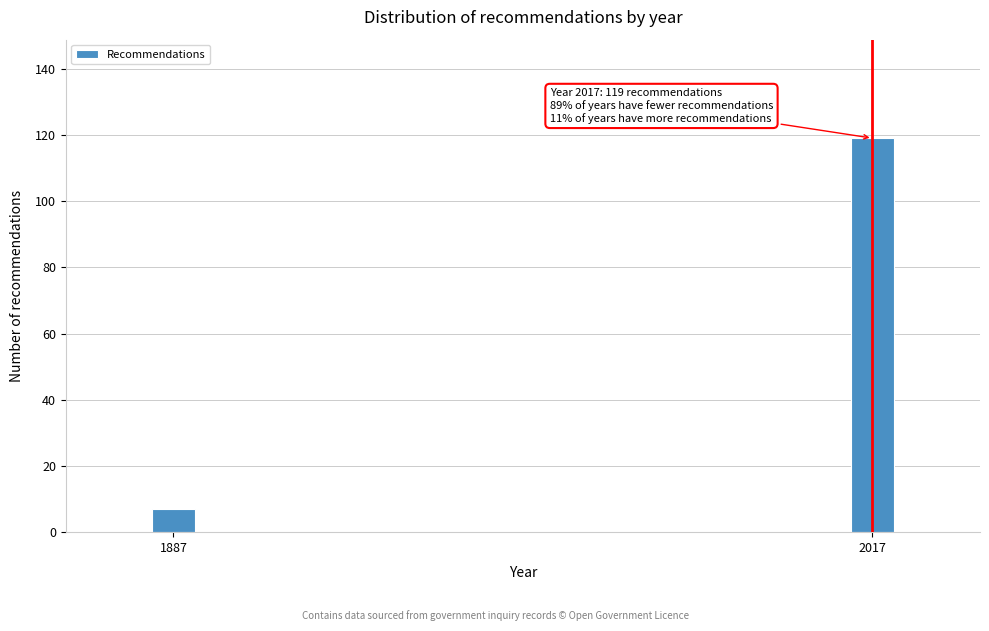

Reading left to right, what are all the values shown in this chart?

1887=7	2017=119